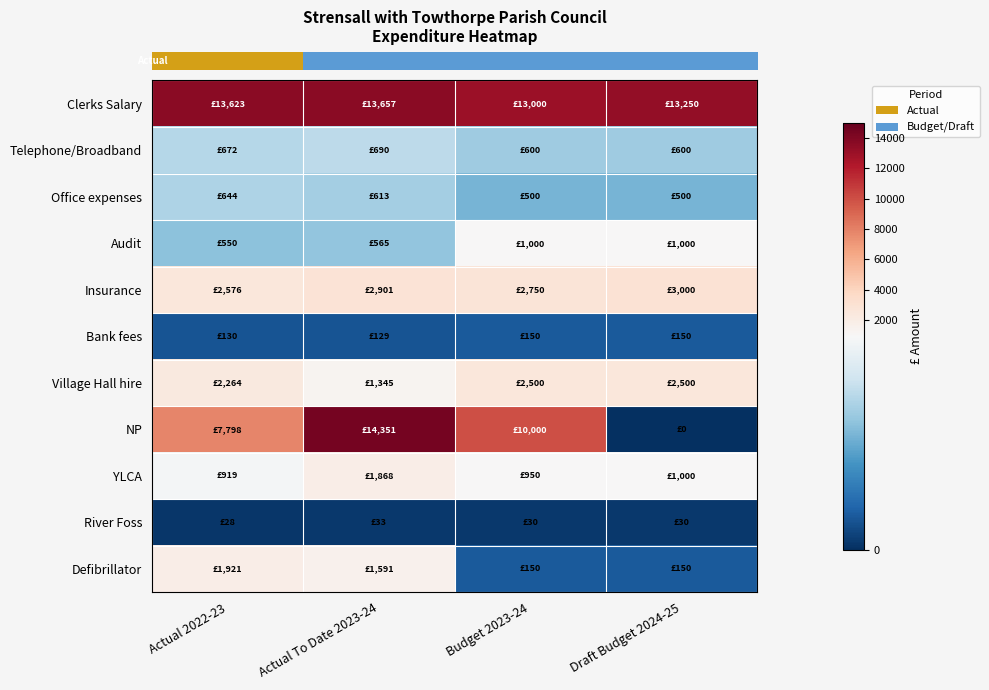

How many distinct data groups are displayed?

11